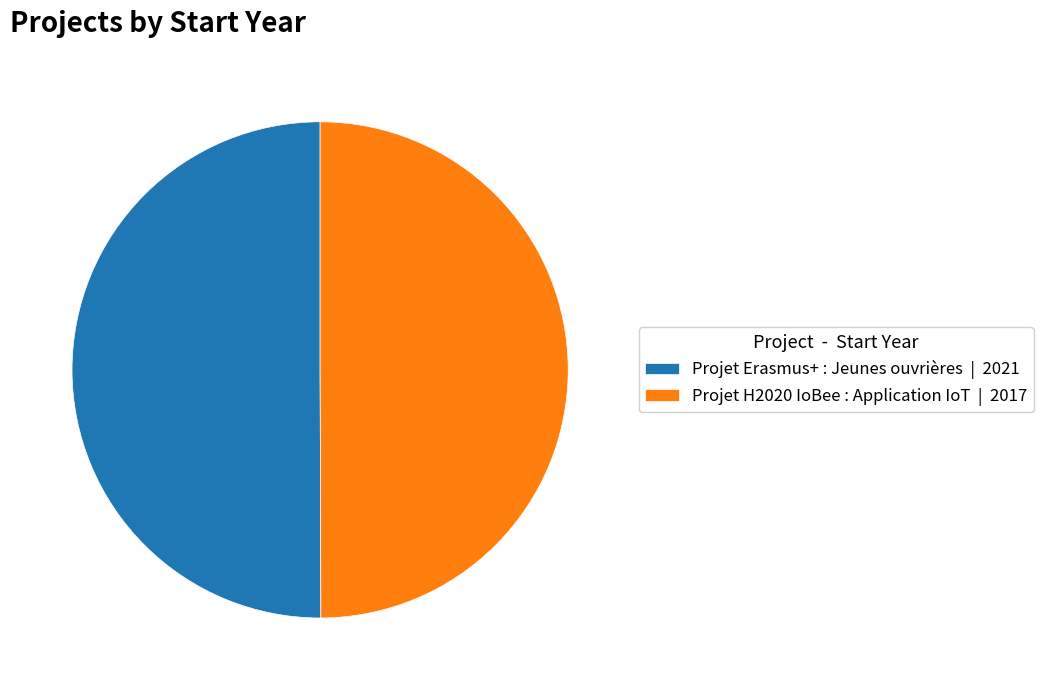

True or false: Projet H2020 IoBee : Application IoT accounts for 58% of the total.

False